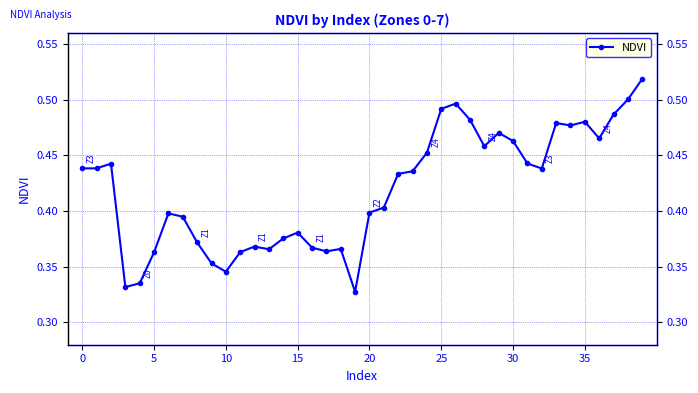

Reading left to right, transcribe all the data shown in this chart.

0.4	0.4	0.4	0.3	0.3	0.4	0.4	0.4	0.4	0.4	0.3	0.4	0.4	0.4	0.4	0.4	0.4	0.4	0.4	0.3	0.4	0.4	0.4	0.4	0.5	0.5	0.5	0.5	0.5	0.5	0.5	0.4	0.4	0.5	0.5	0.5	0.5	0.5	0.5	0.5